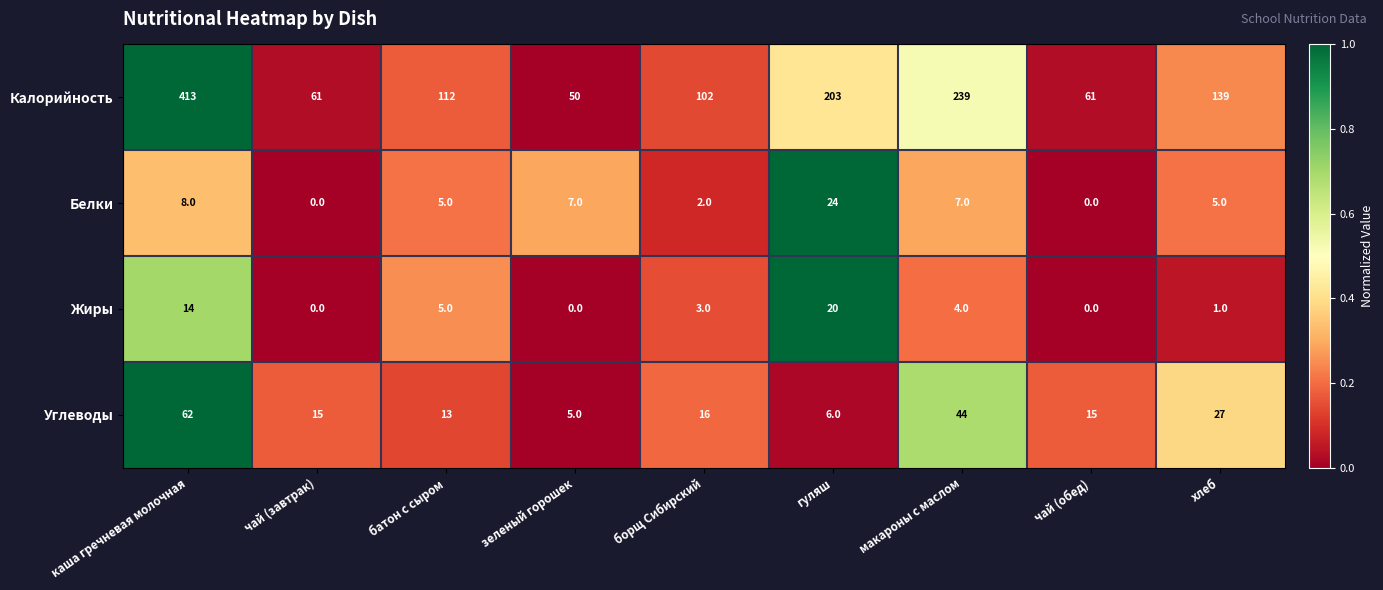

Which label corresponds to the largest value in the chart?

каша гречневая молочная